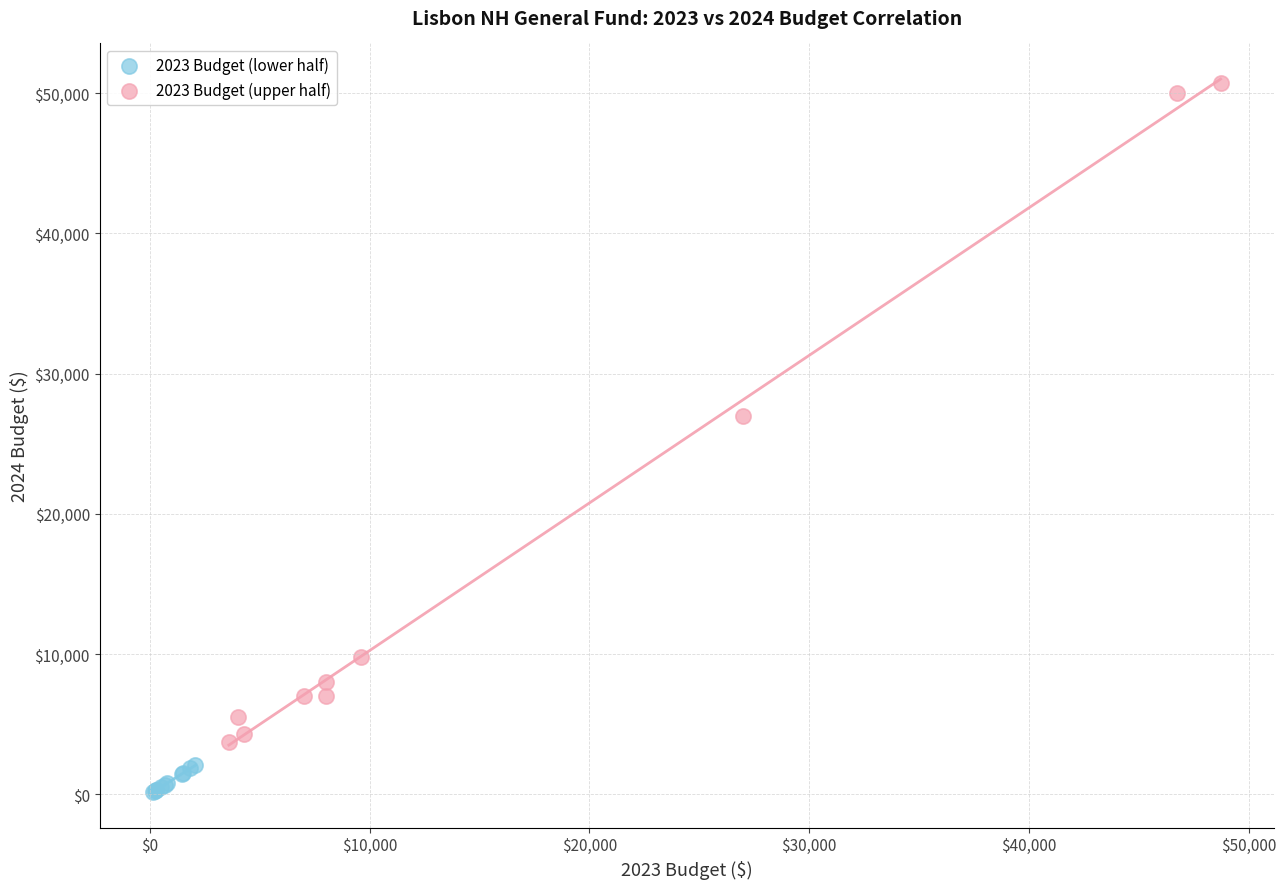

Which series has the largest Y range (max minus min)?

2023 Budget (upper half)